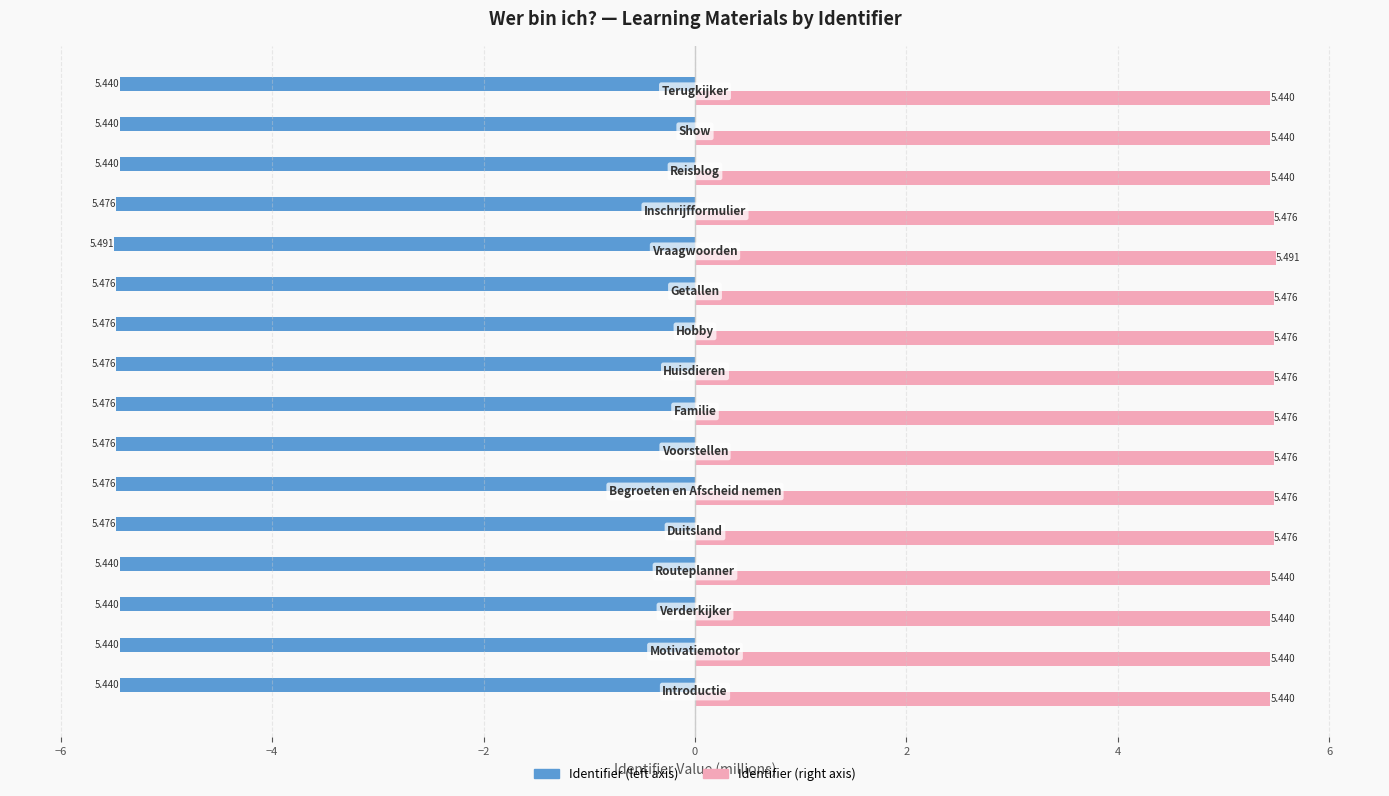

Count the number of categories in the chart.

16